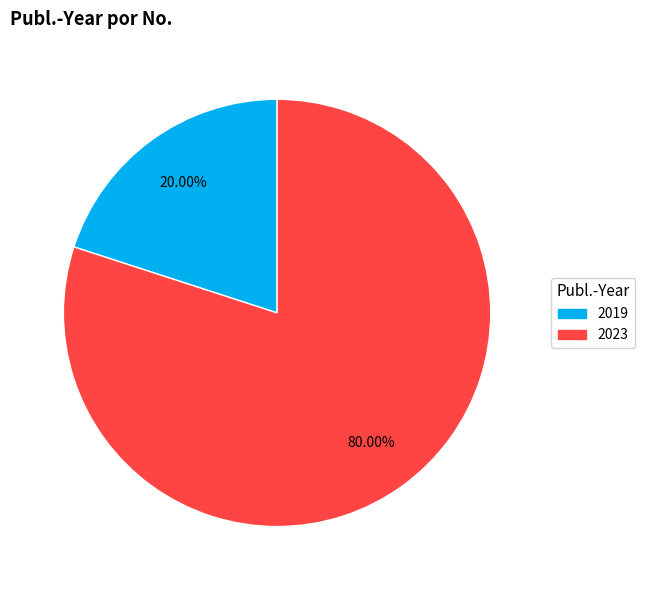

How many slices are in this pie chart?

2